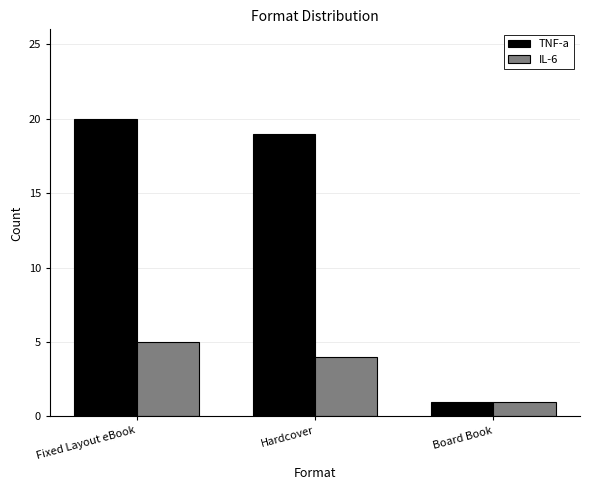

Which series has the largest range (max minus min)?

TNF-a